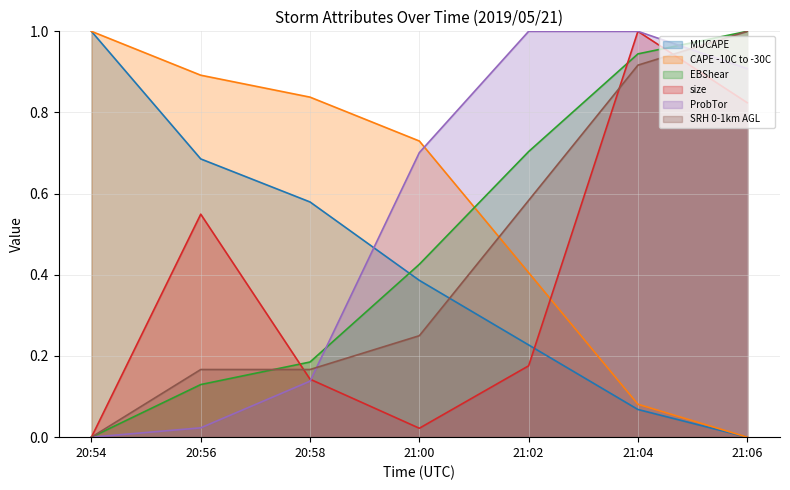

What position from the left is 20:54?

1